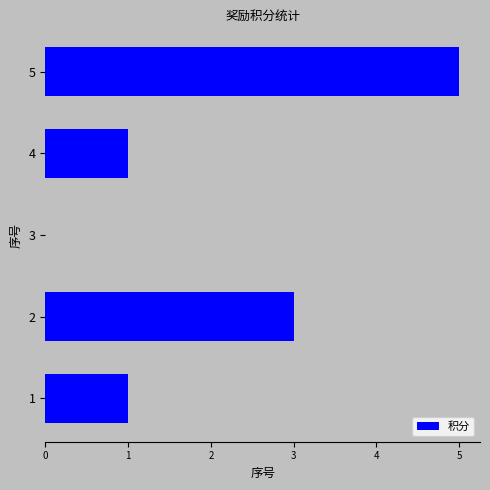

What is the change in value from 4 to 5?

+4